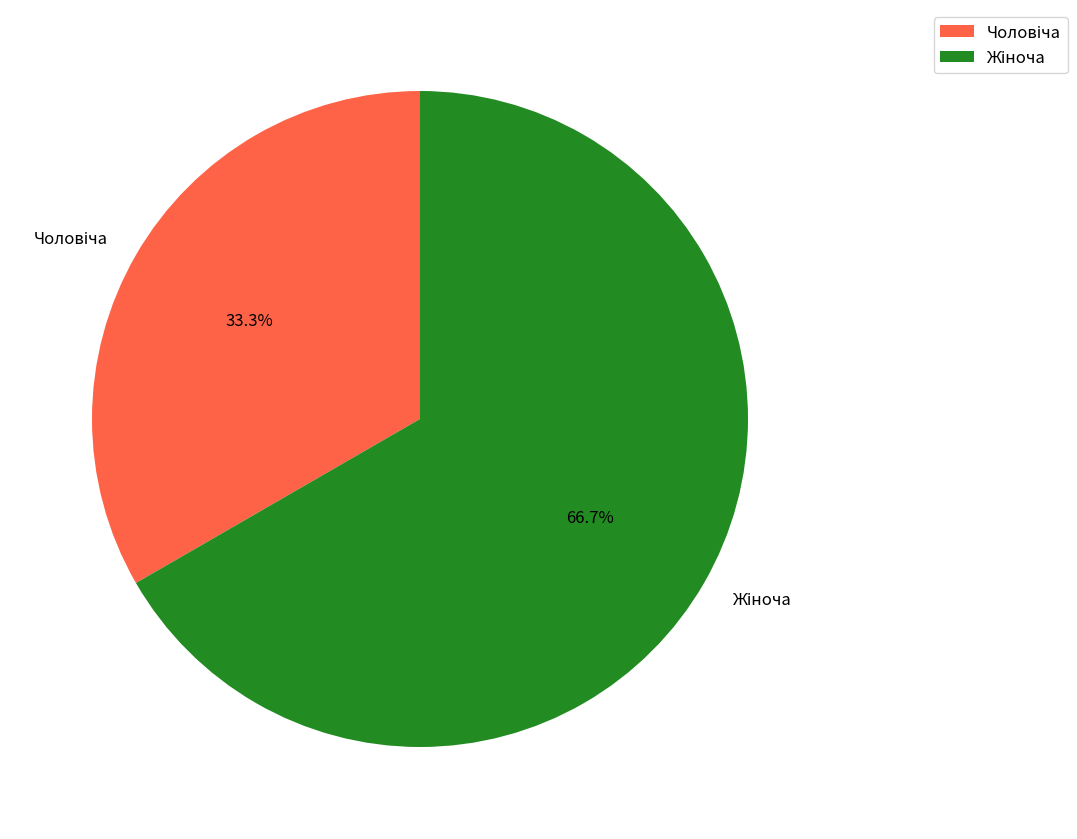

How many slices are in this pie chart?

2